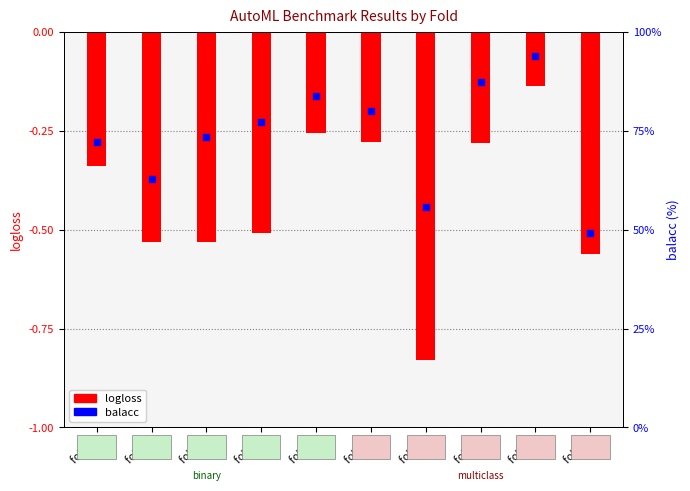

At how many categories does at least one series exceed 67?

7